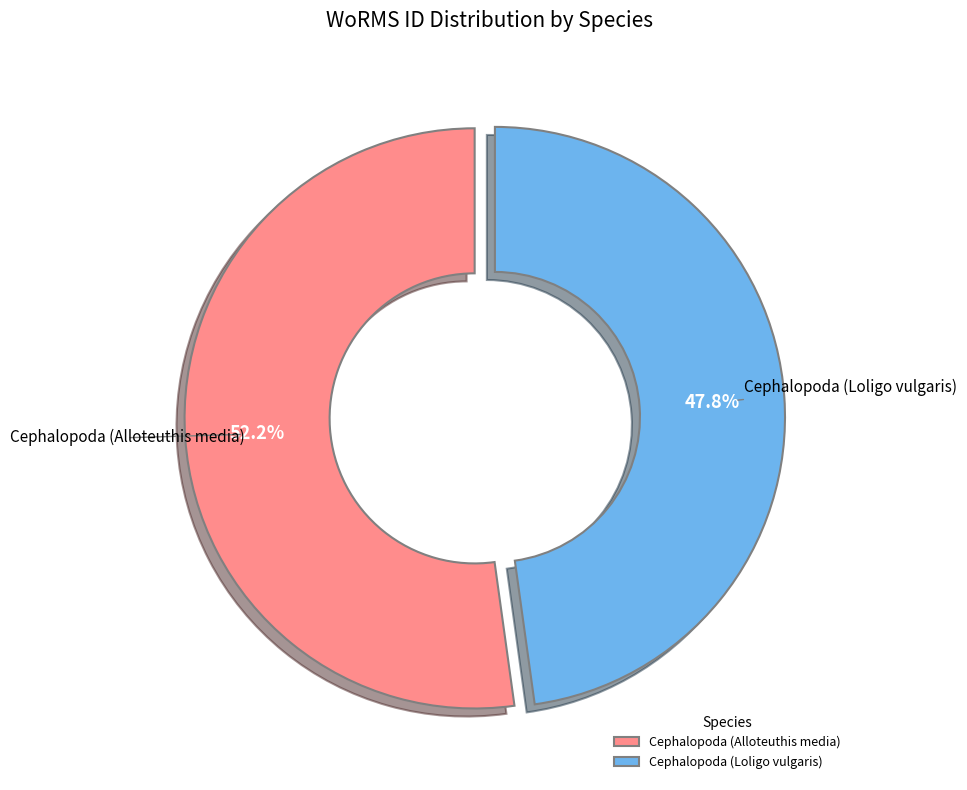

Is it true that Cephalopoda (Alloteuthis media) is 40% of the pie?

False